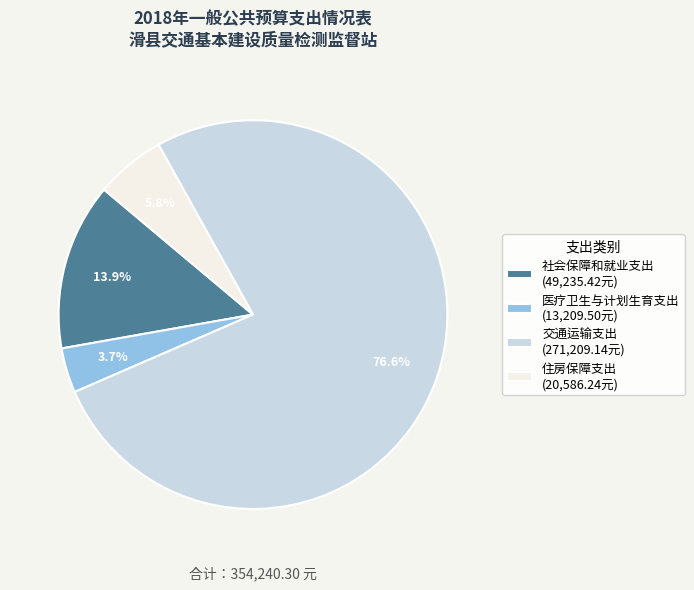

How many slices are in this pie chart?

4